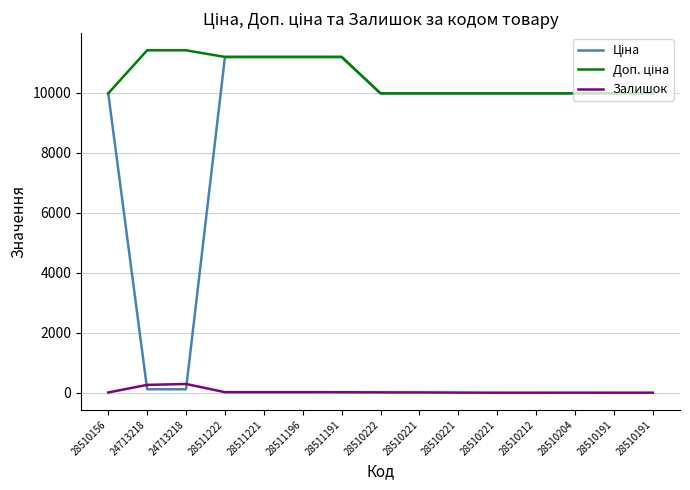

Rank the series by their maximum value, from highest to lowest.

Доп. ціна, Ціна, Залишок